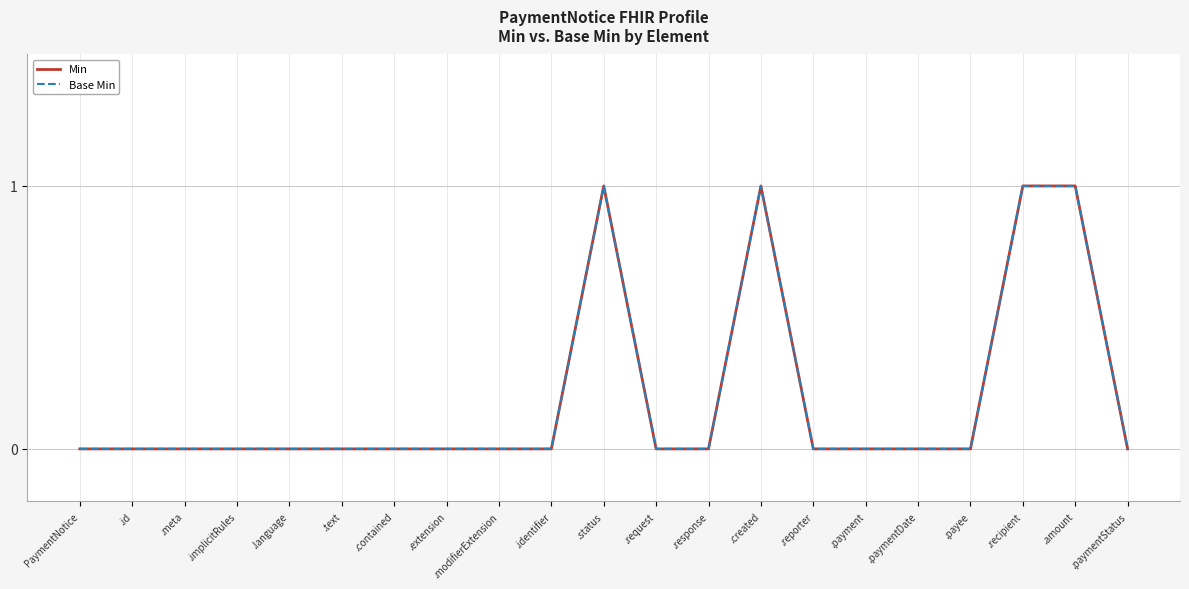

Does the chart display data point markers on the line(s)?

No